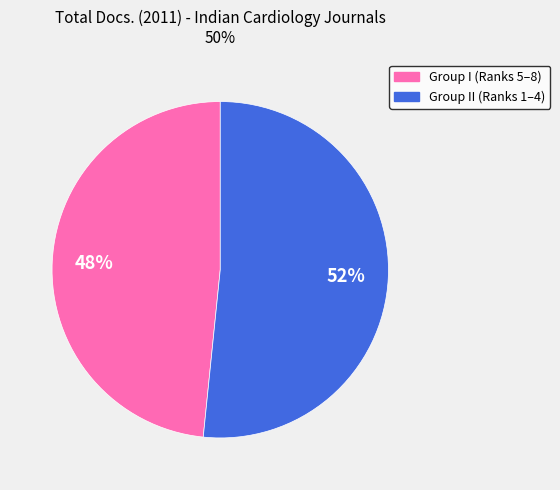

Do Group II (Ranks 1–4) and Group I (Ranks 5–8) together represent more than half of the pie?

Yes